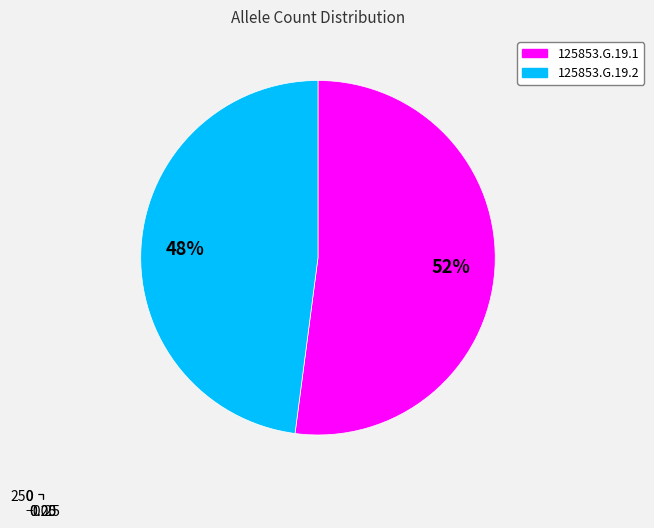

To the nearest percent, what percentage of the pie is 125853.G.19.1?

52%